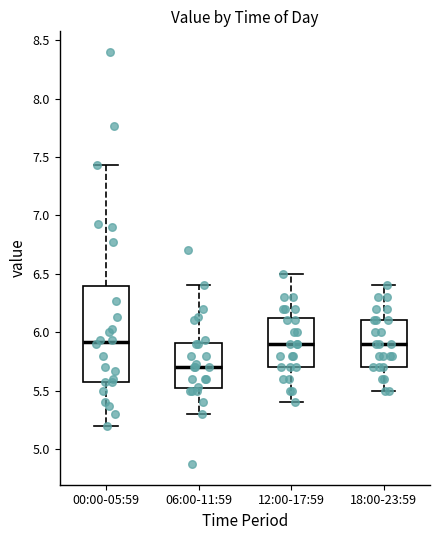

Reading left to right, transcribe this box plot: for each box, give where its median line is, the range the box spans, and where its two whiskers end, as read against the y-axis. The values are not printed on the chart, so give them approximately, as read against the axis.

00:00-05:59: median 5.90, box 5.55 to 6.40, whiskers 5.20 to 7.45
06:00-11:59: median 5.70, box 5.50 to 5.90, whiskers 5.30 to 6.40
12:00-17:59: median 5.90, box 5.70 to 6.15, whiskers 5.40 to 6.50
18:00-23:59: median 5.90, box 5.70 to 6.10, whiskers 5.50 to 6.40